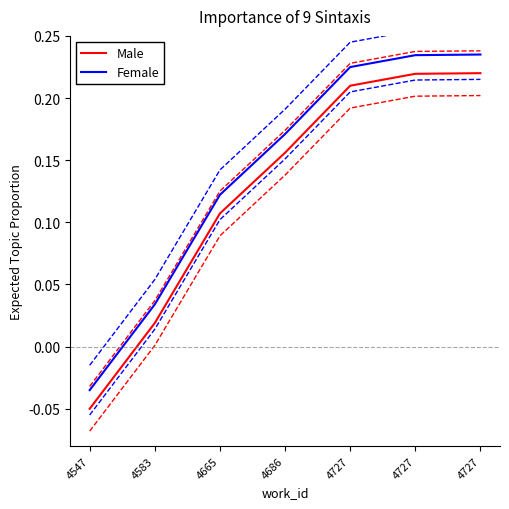

The value of Male at 4583 is 0.0. True or false?

True